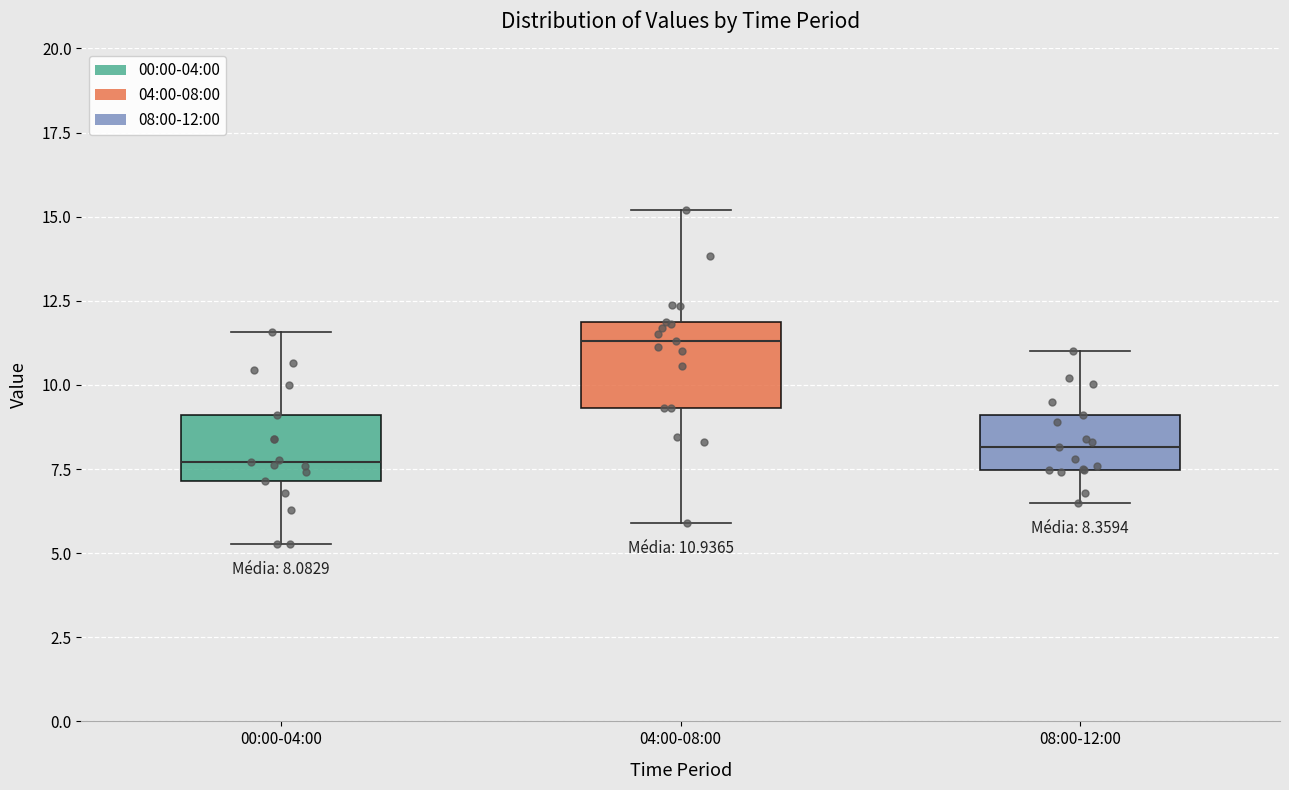

Comparing the boxes themselves (not the whiskers), which one is the tallest?

04:00-08:00